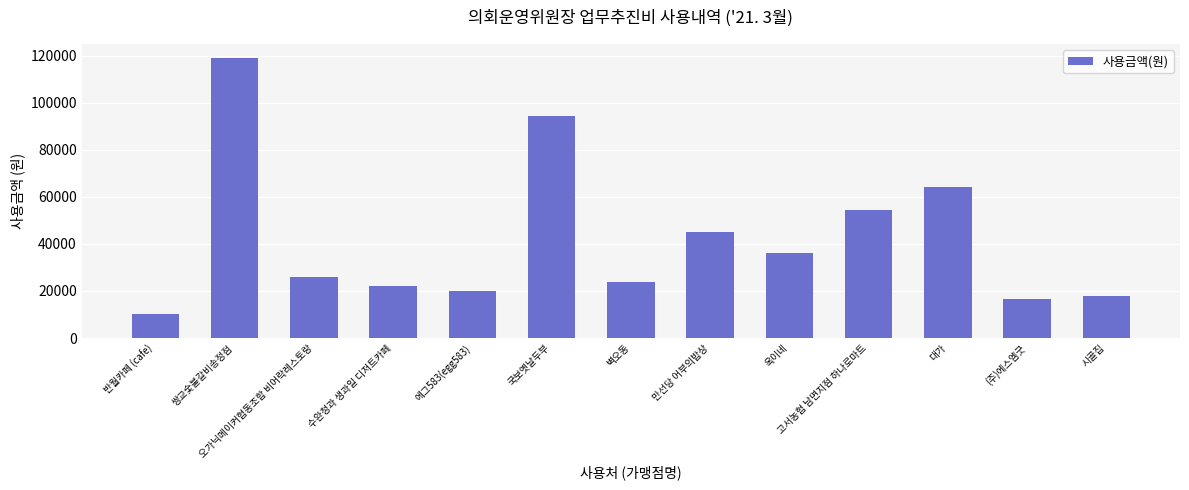

What is the label of the 4th bar from the right?

고서농협 남면지점 하나로마트